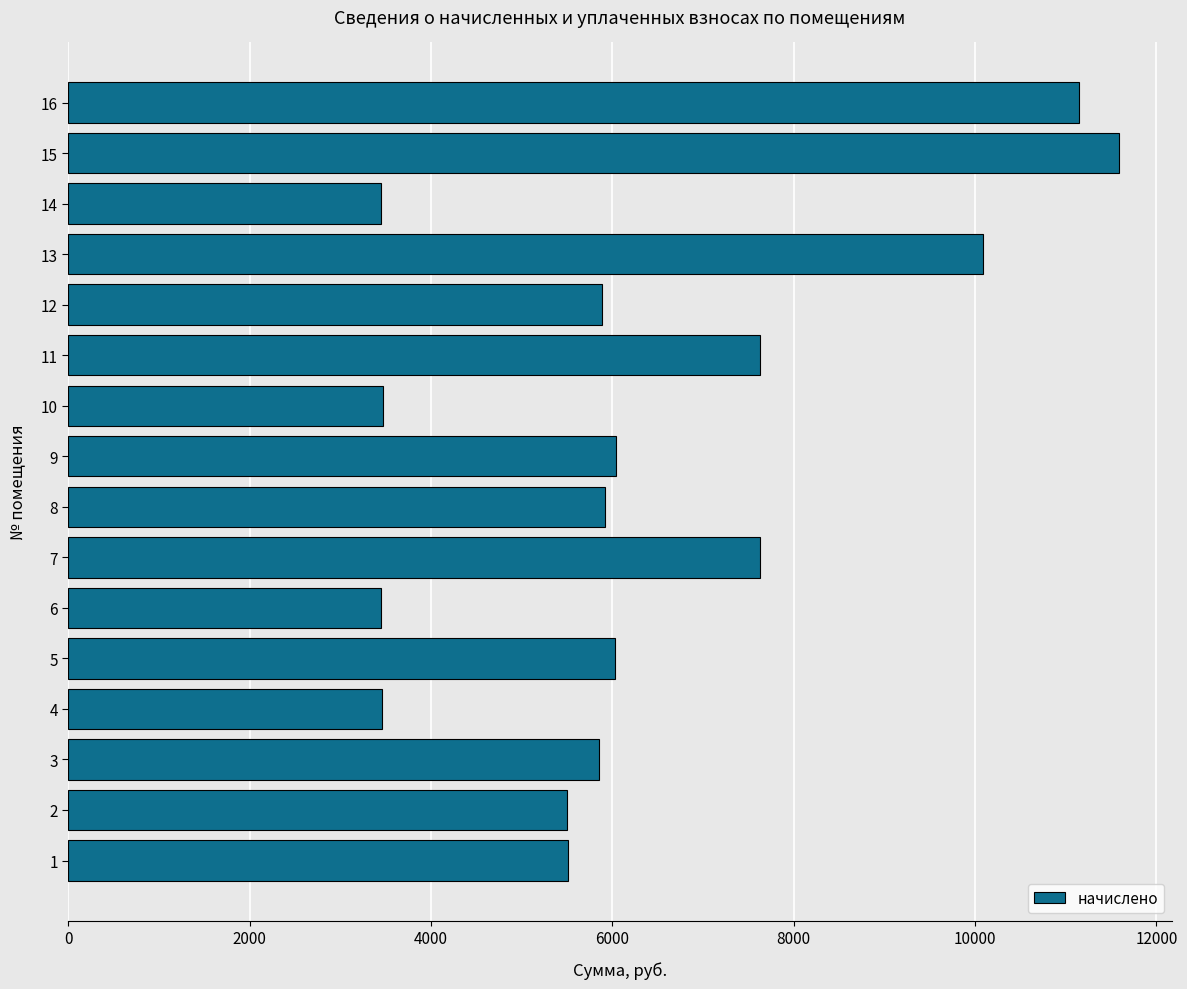

How many bars are there in total?

16